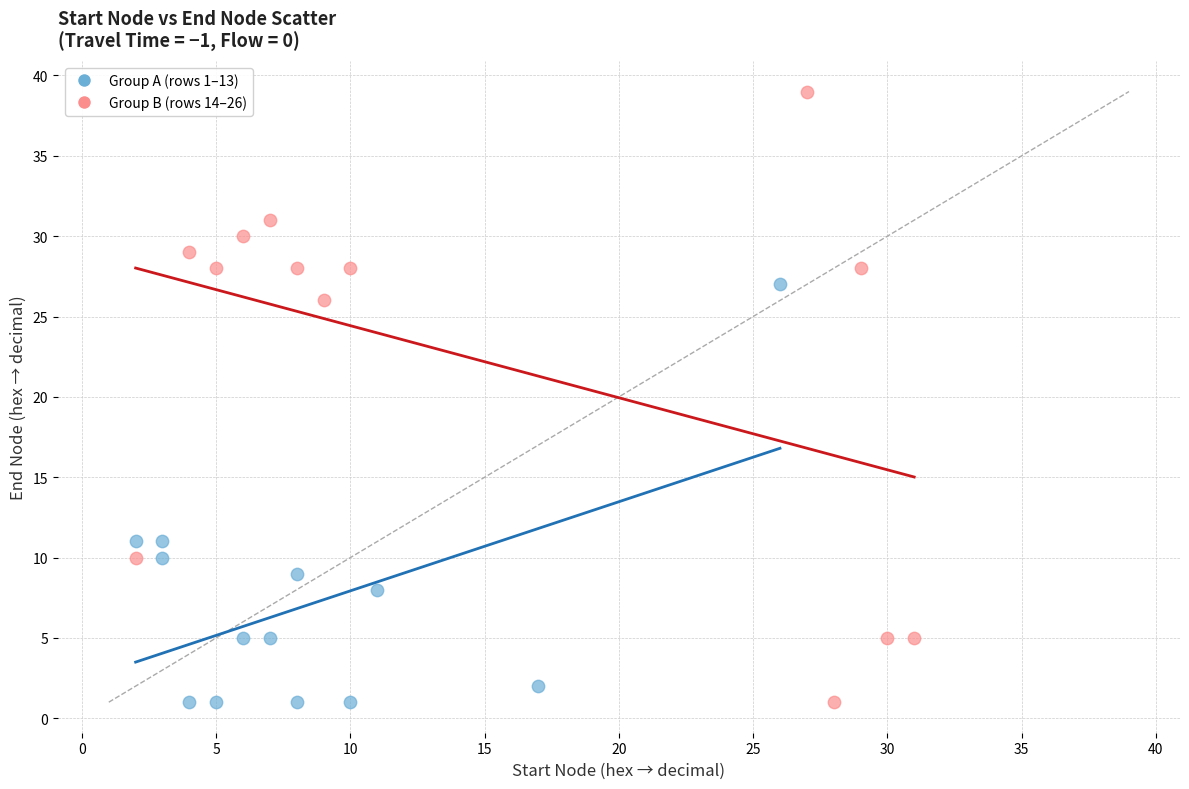

Which series reaches the maximum Y coordinate?

Group B (rows 14–26)